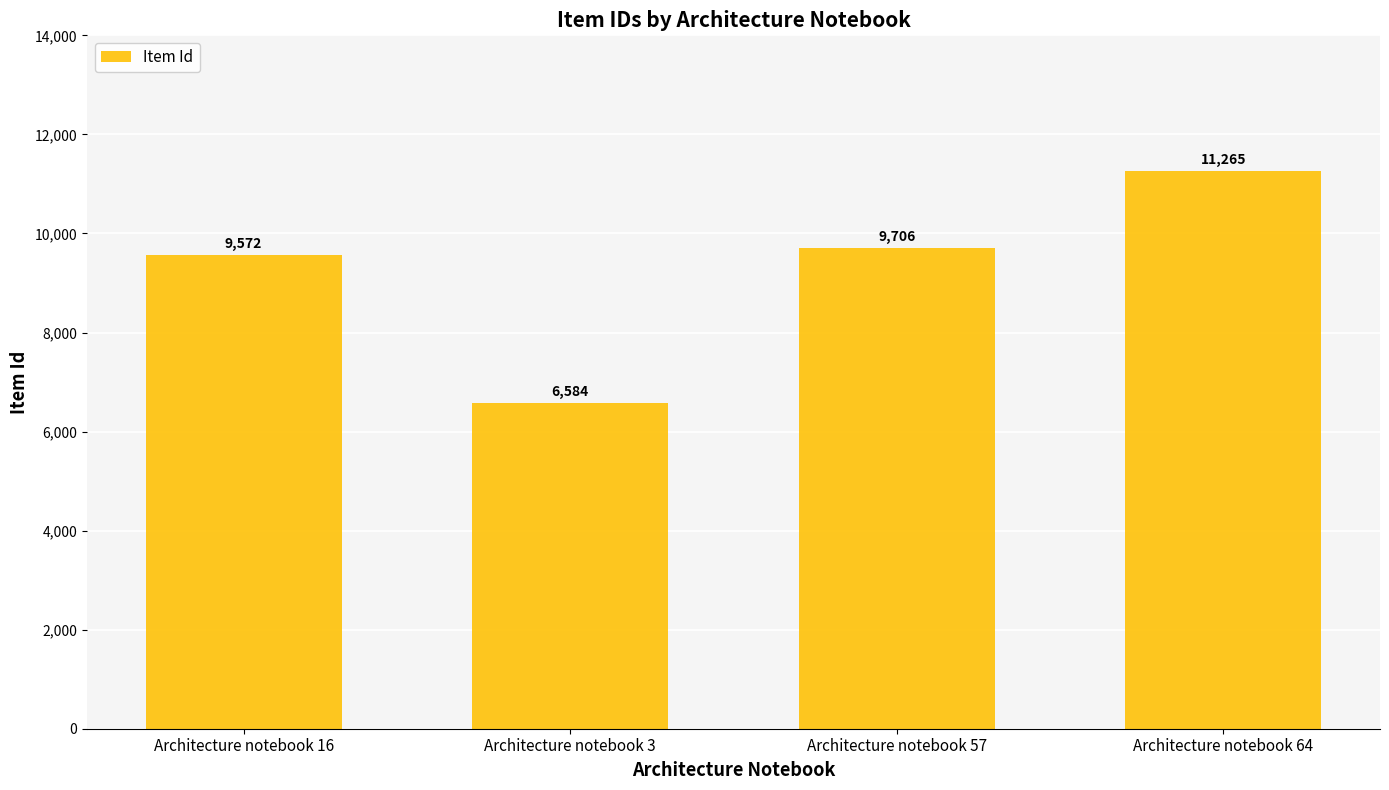

Rank the categories by value from highest to lowest.

Architecture notebook 64, Architecture notebook 57, Architecture notebook 16, Architecture notebook 3